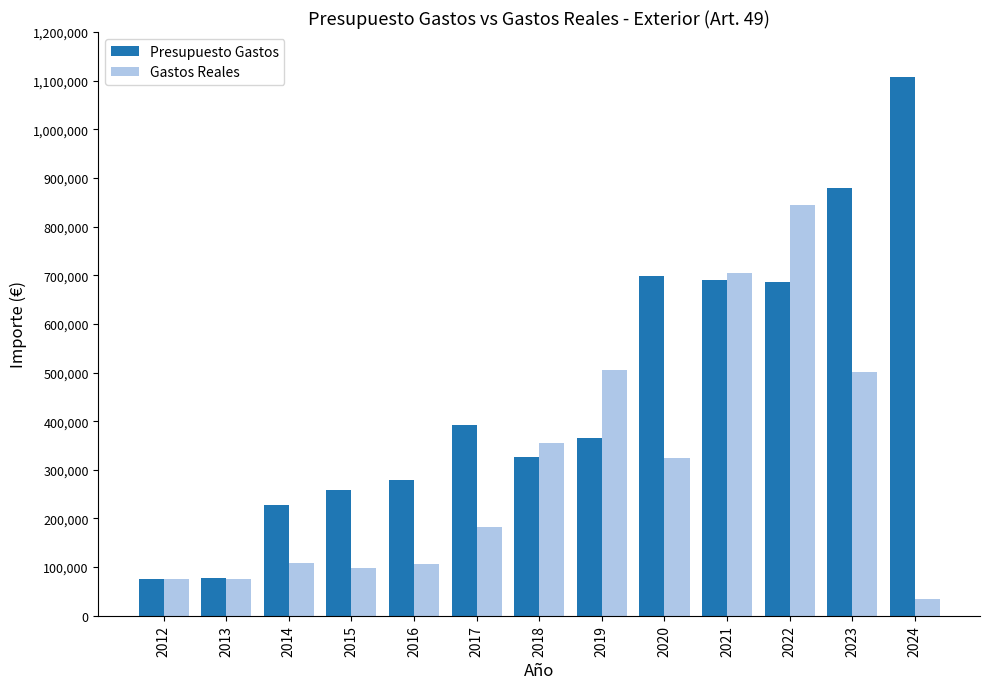

How many bars are there in each group?

2